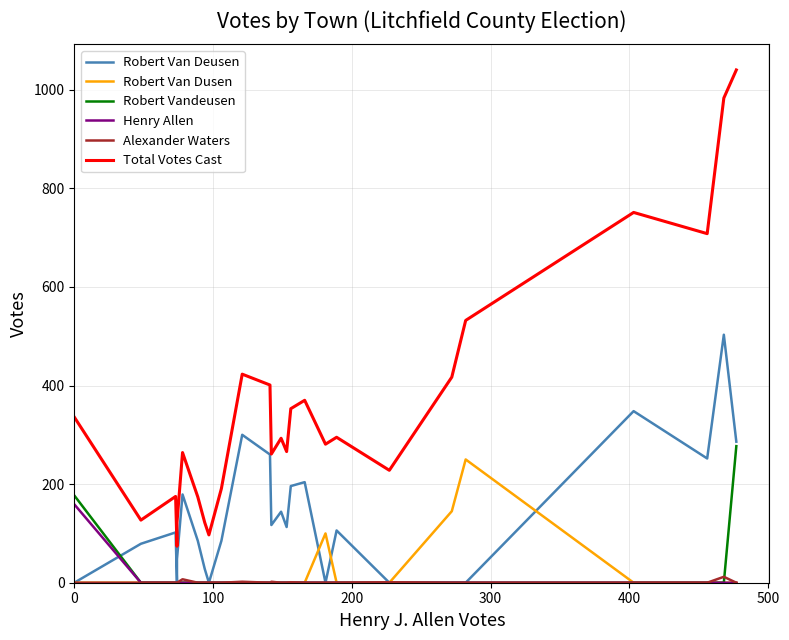

How many series are shown in this chart?

6